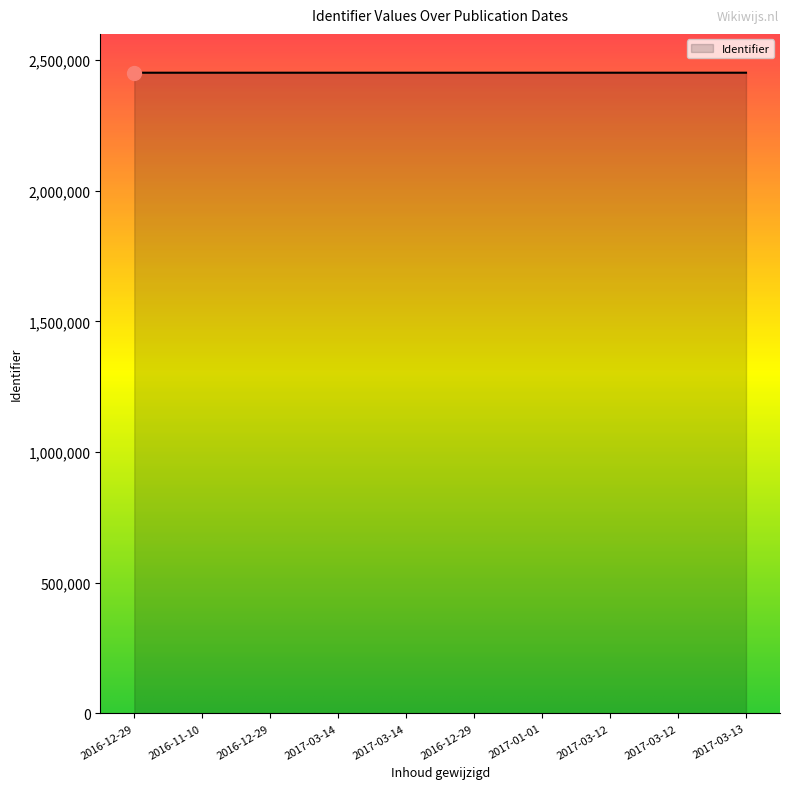

How many lines are shown in the chart?

1